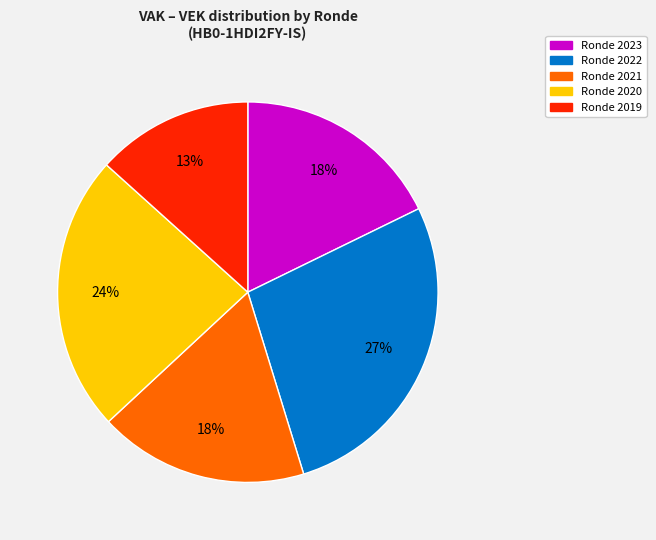

To the nearest percent, what is the average slice percentage?

20%